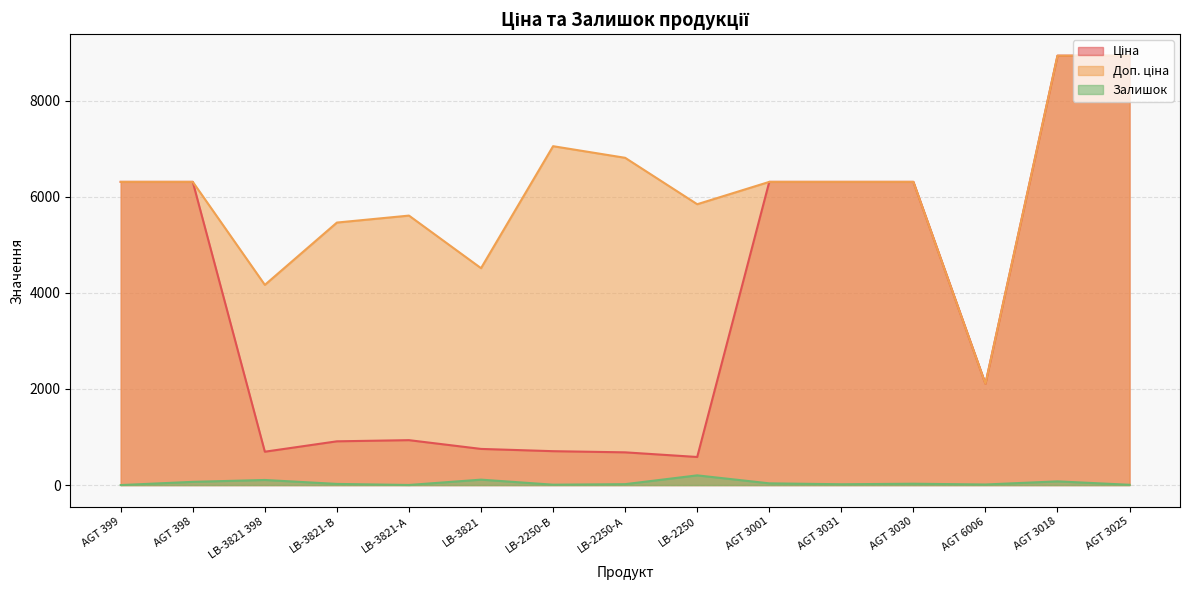

What is the total value across all series at AGT 3030?

12645.5